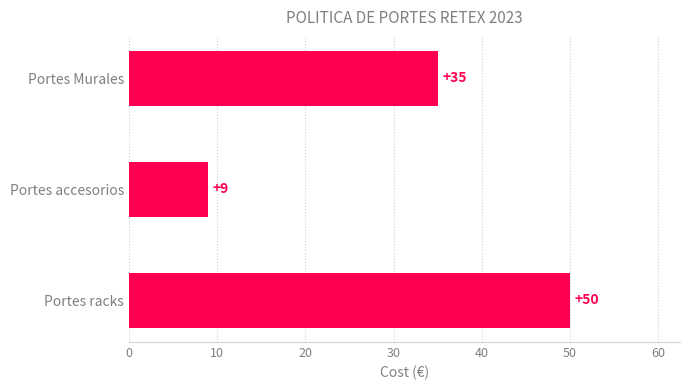

What is the difference between the maximum and minimum values?

41